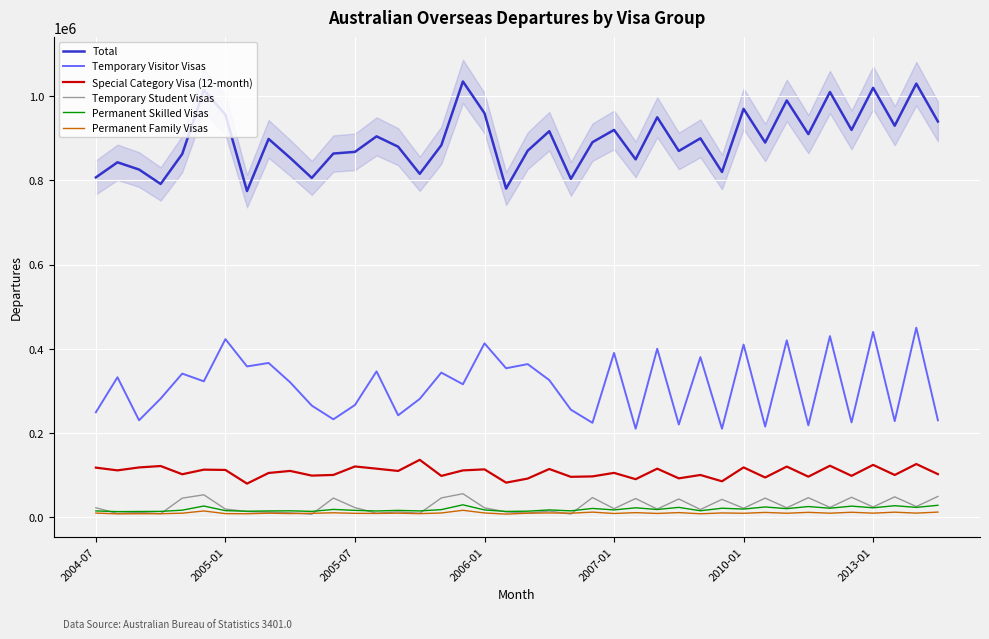

True or false: Total has more than 1 points higher than both neighbors.

True